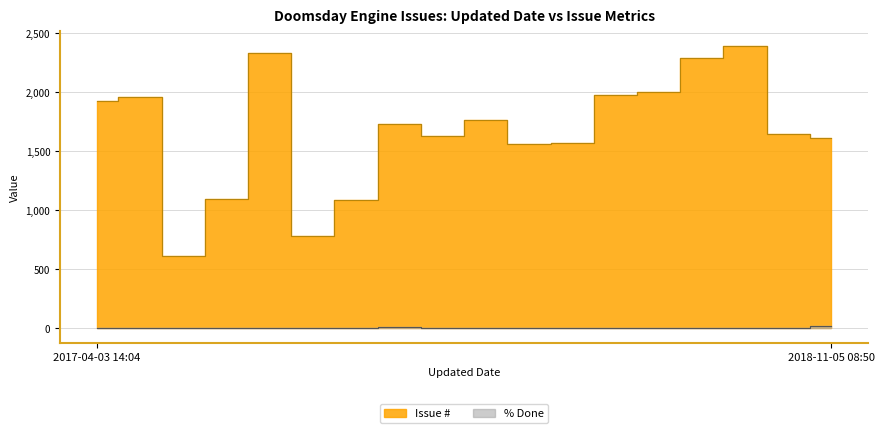

What position from the right is 2017-04-03 14:57?

16